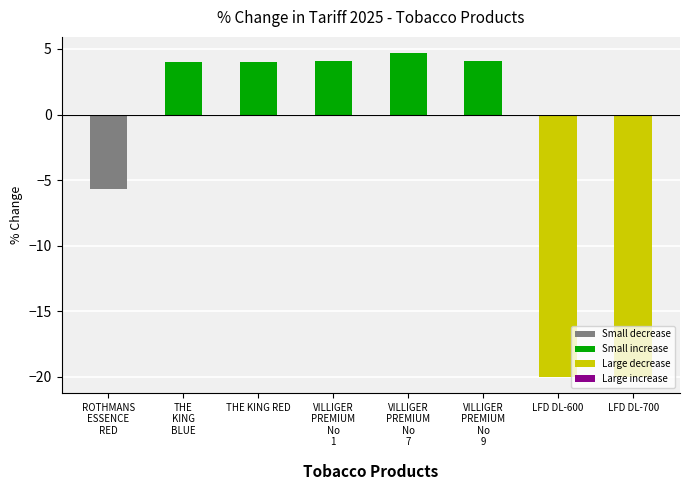

What is the difference between the maximum and minimum values?

24.7